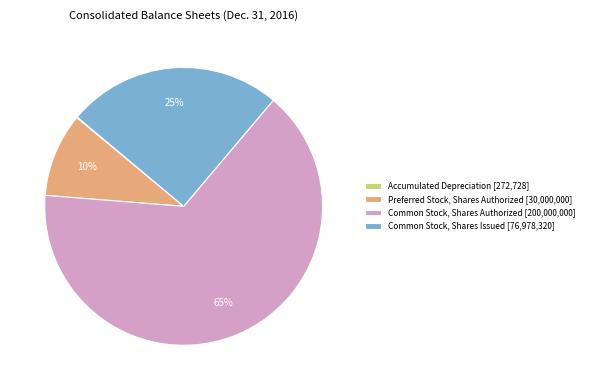

To the nearest percent, what is the difference between the Preferred Stock, Shares Authorized [30,000,000] and Common Stock, Shares Authorized [200,000,000] slice percentages?

55%